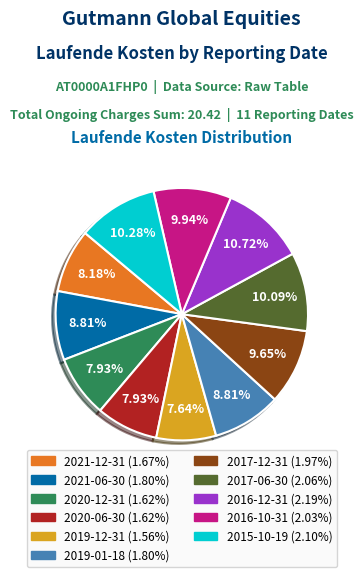

How many segments does this pie chart have?

11